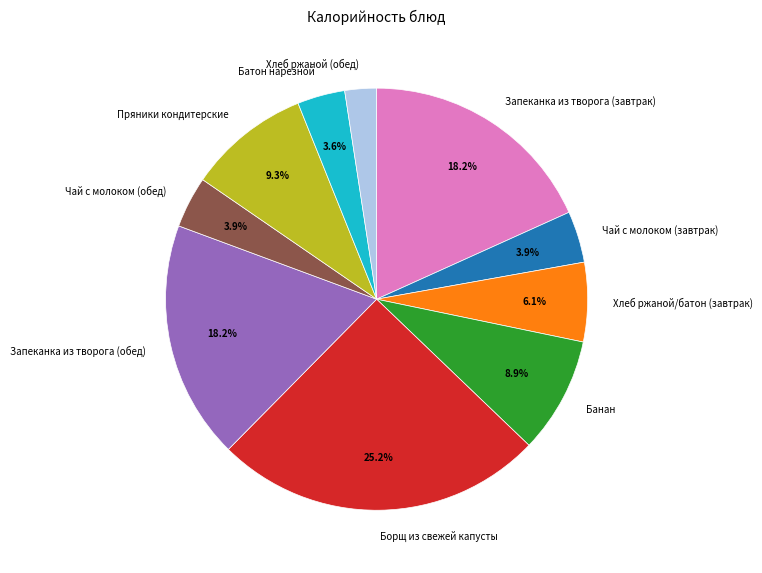

What is the smallest slice in the pie chart?

Хлеб ржаной (обед)